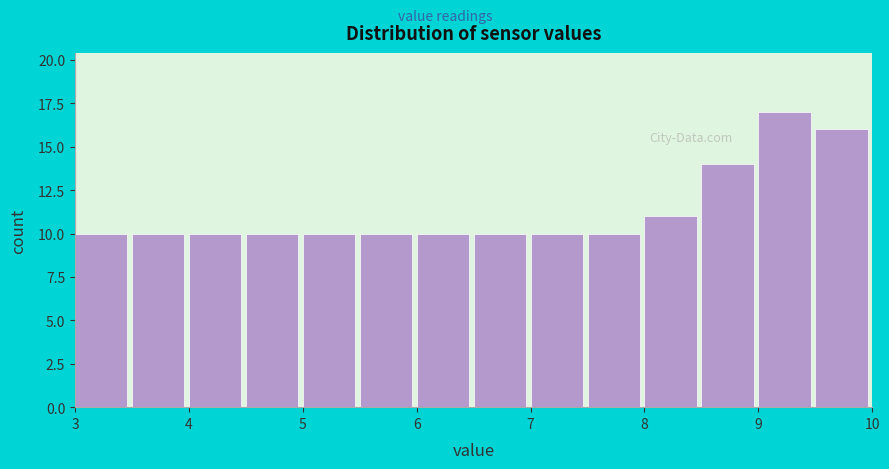

Over which range of the x-axis is the bar tallest?

9.0 to 9.5